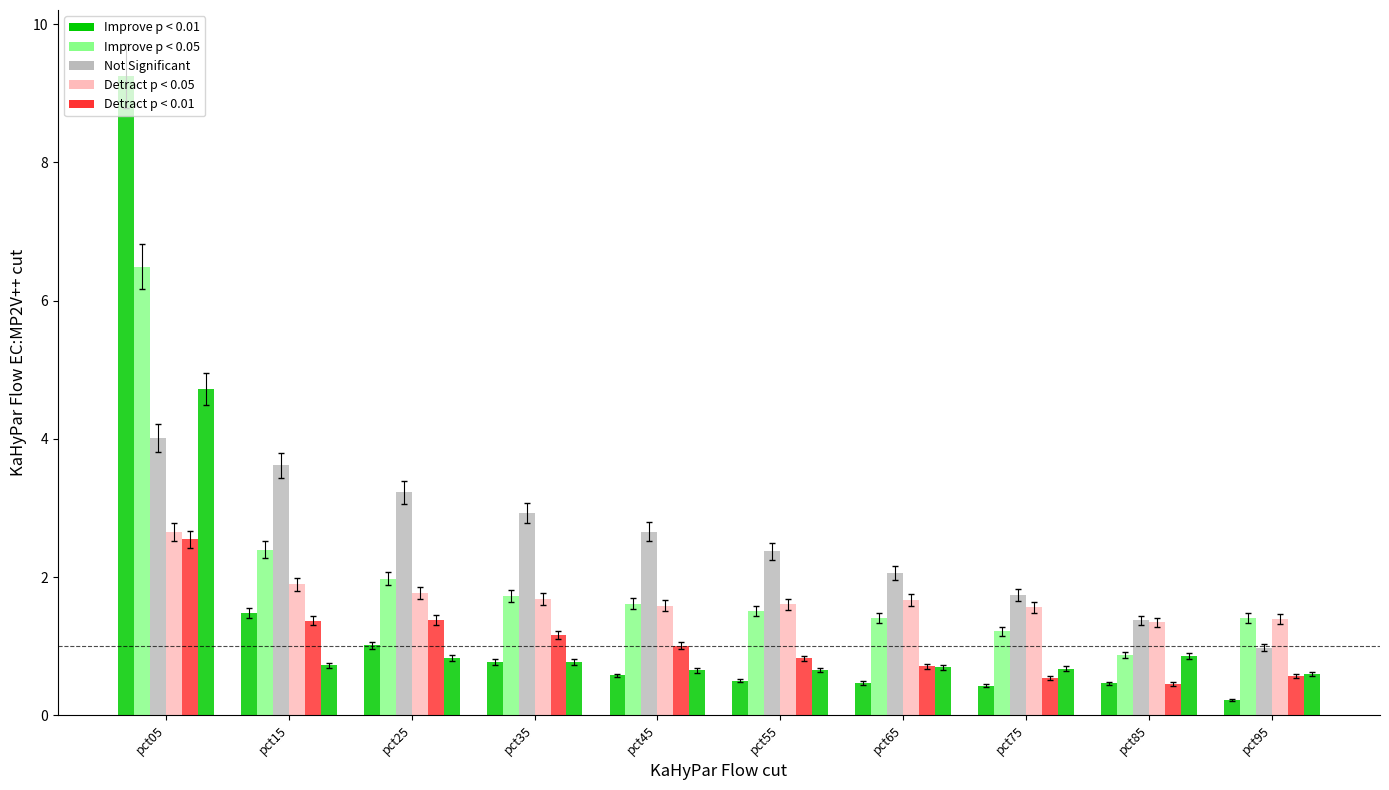

What is the sum of the Not Significant values at pct35 and pct65?

5.0